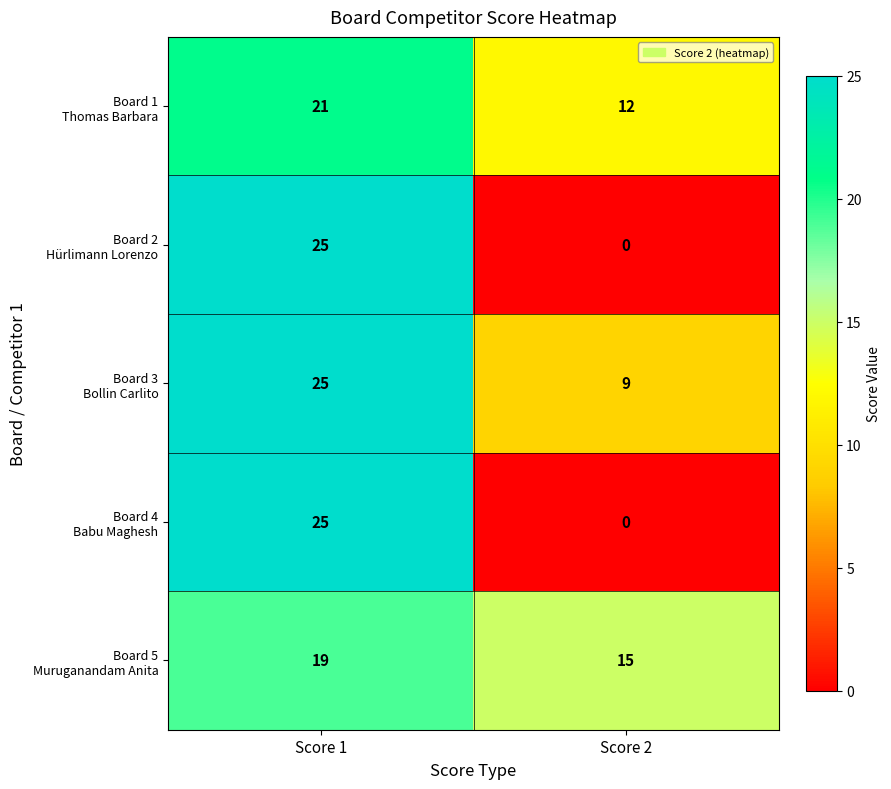

At how many categories does at least one series exceed 24?

1